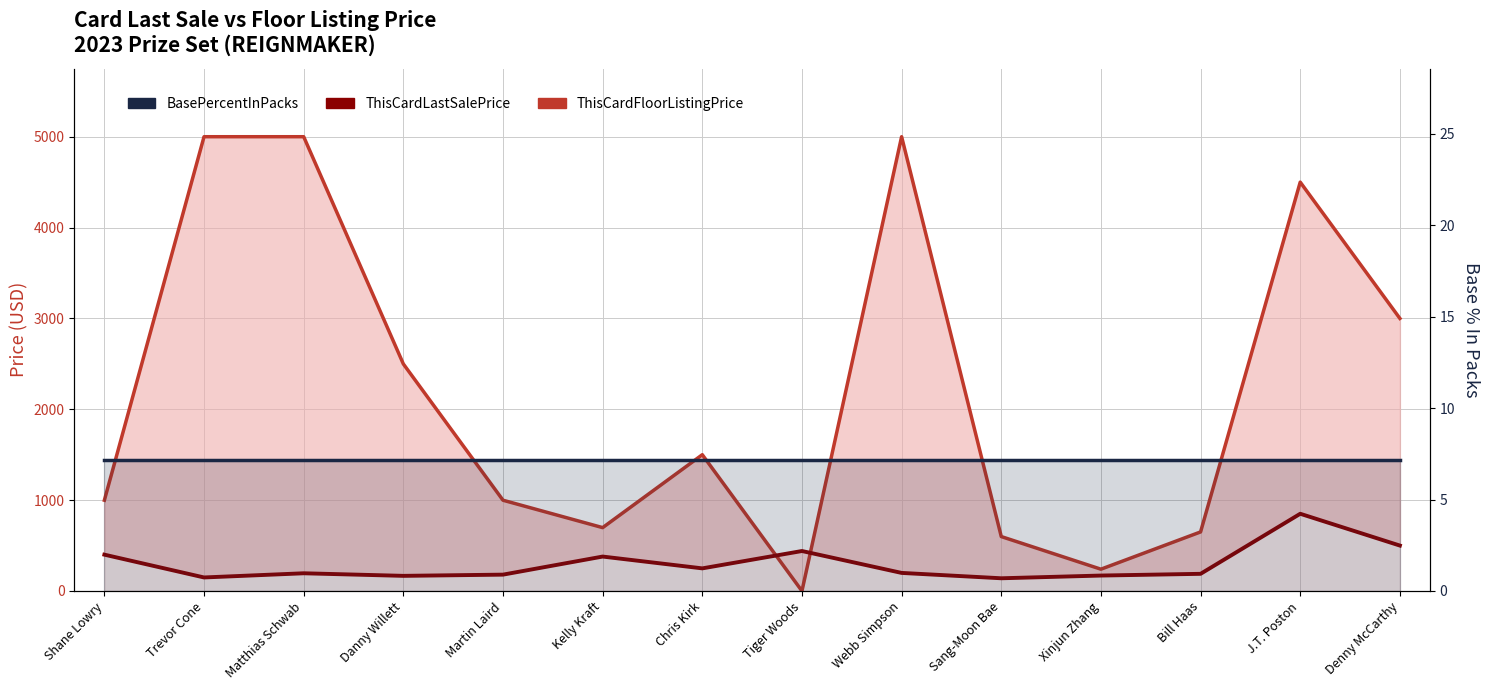

What is the total value across all series at Shane Lowry?

1406.1